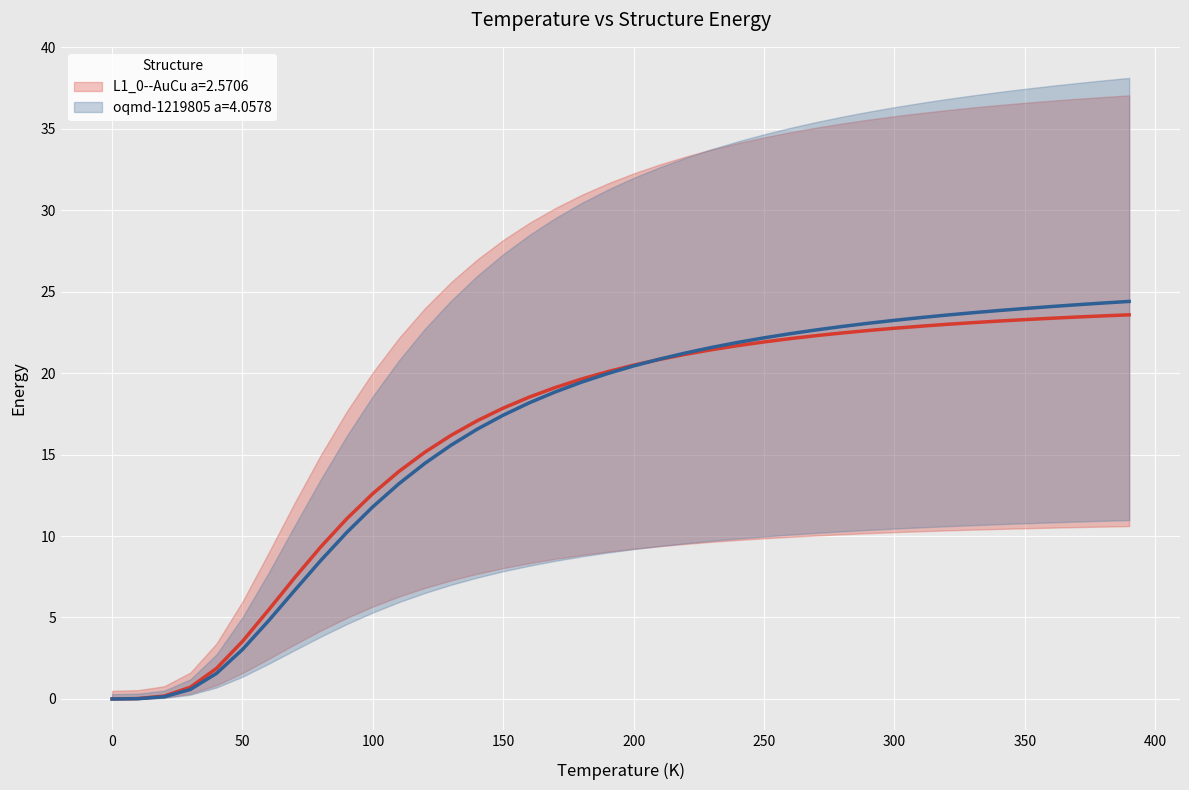

What is the approximate value of L1_0--AuCu a=2.5706 at 60.0?

5.5